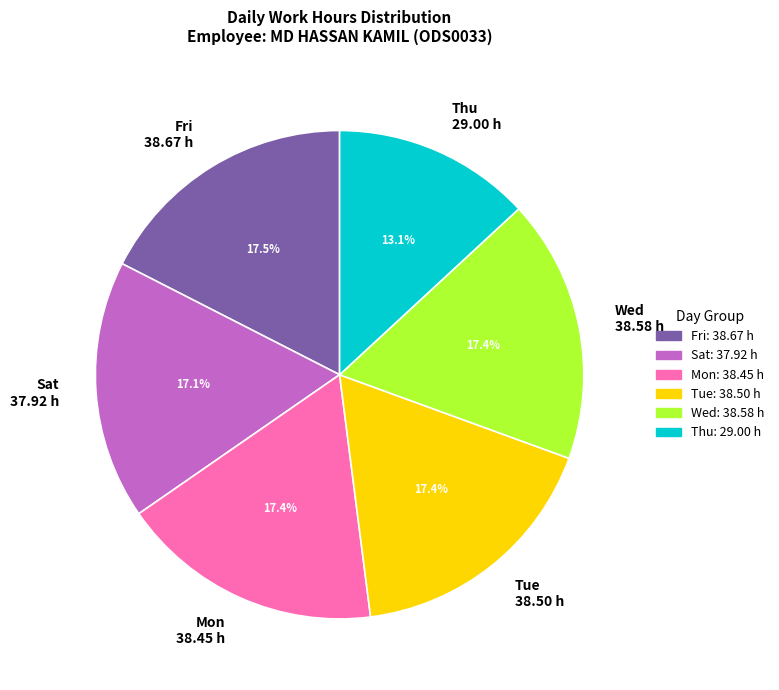

What is the ratio of the value at Fri 38.67 h to the value at Sat 37.92 h?

1.0